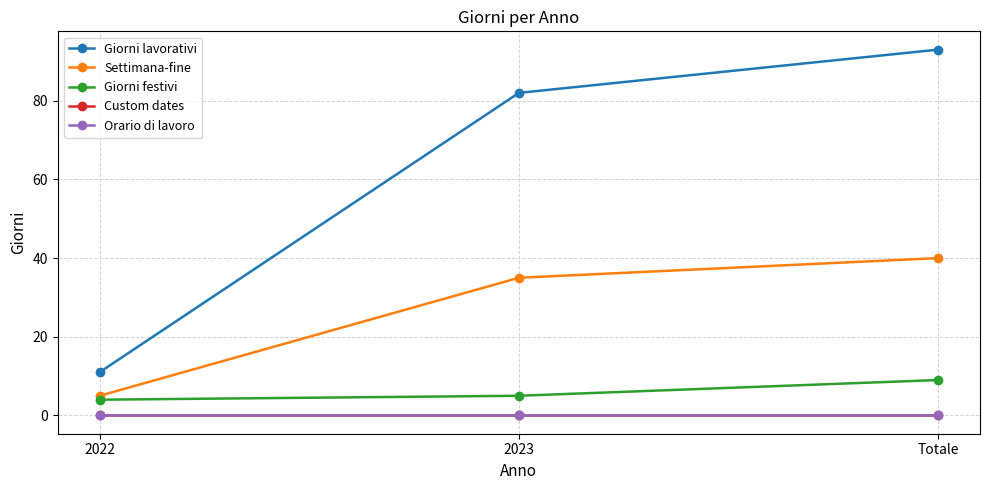

Is the value of Settimana-fine at 2022 greater than the value of Orario di lavoro at 2023?

Yes